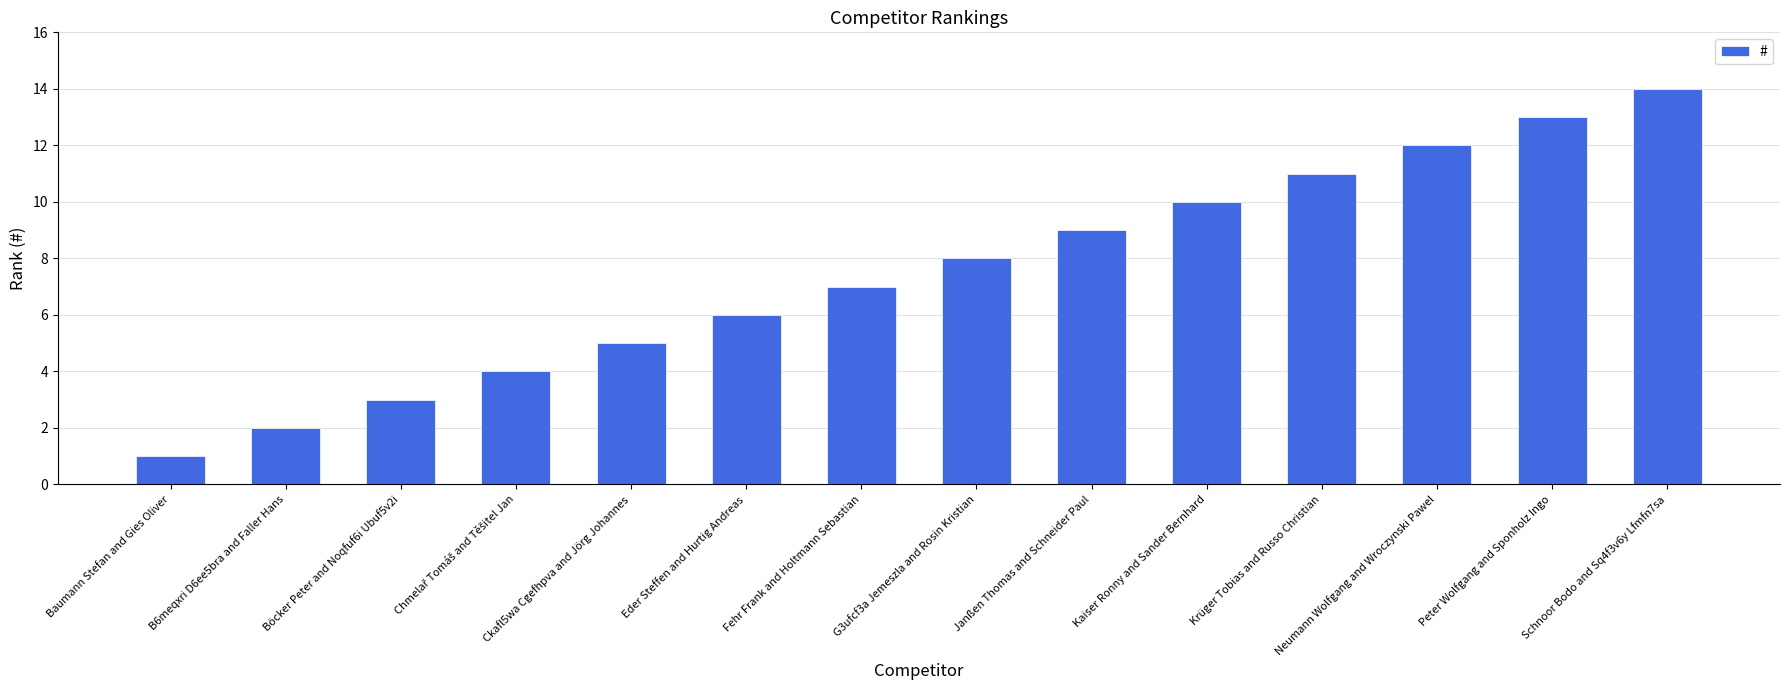

What is the difference between the maximum and minimum values?

13